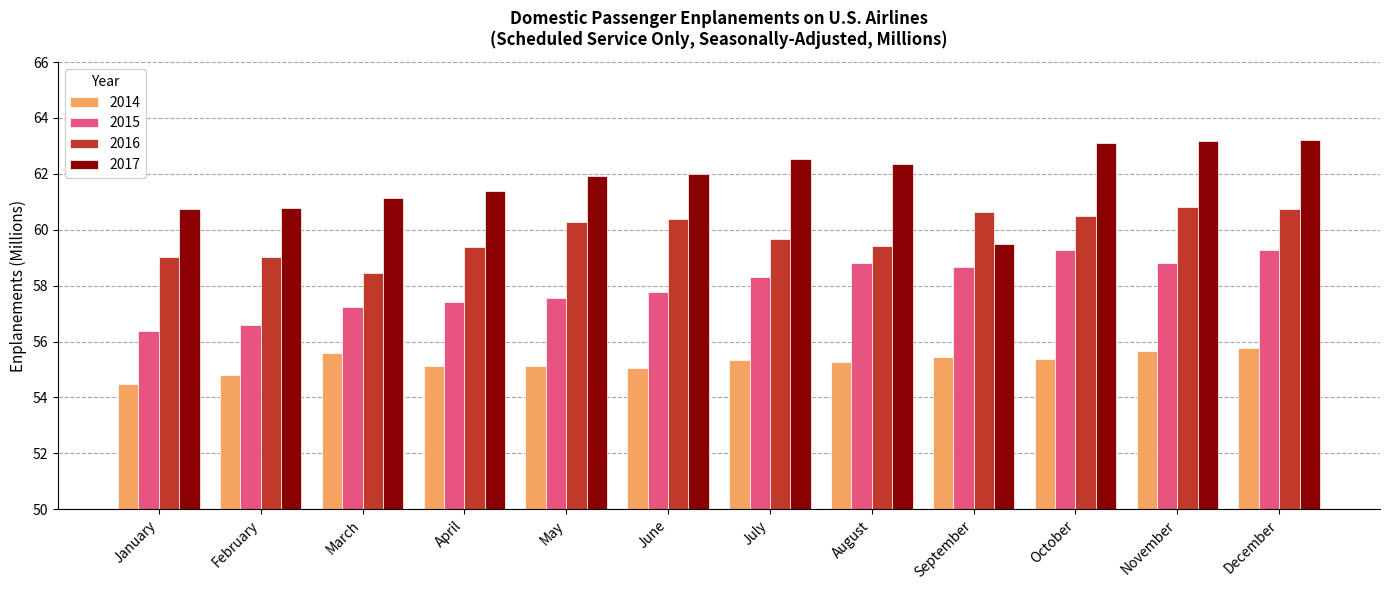

True or false: 2017 has a value of 60.8 at January.

True